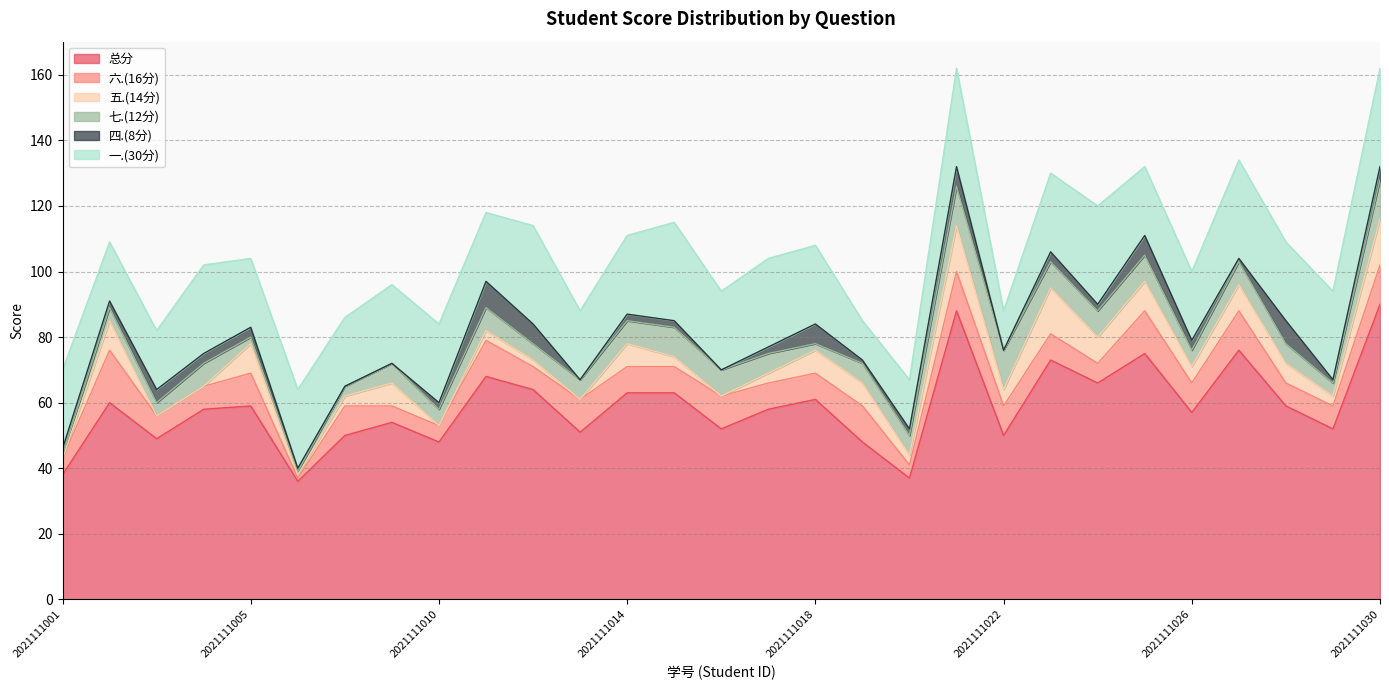

True or false: 总分 and 六.(16分) intersect in this chart.

False